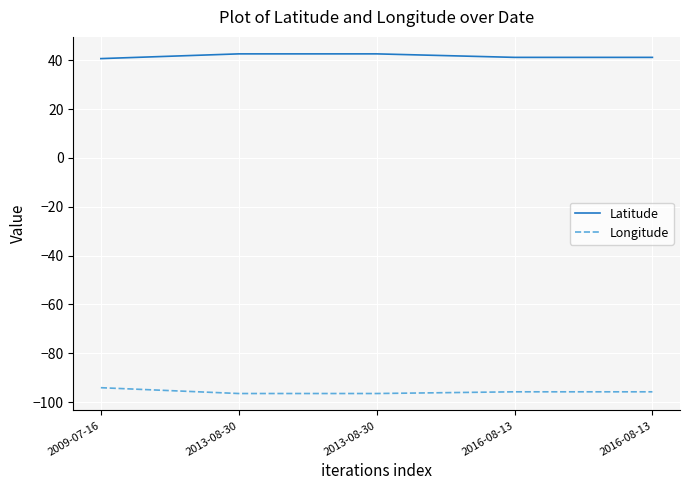

Rank the categories by Latitude value from highest to lowest.

2013-08-30, 2013-08-30, 2016-08-13, 2016-08-13, 2009-07-16